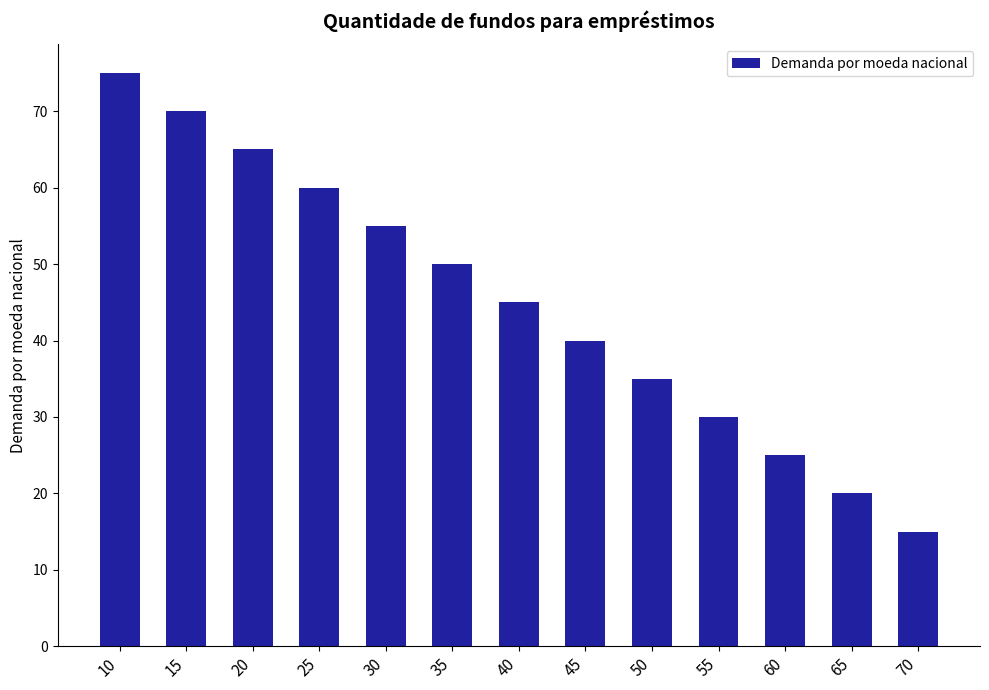

What is the sum of the values at 20 and 45?

105